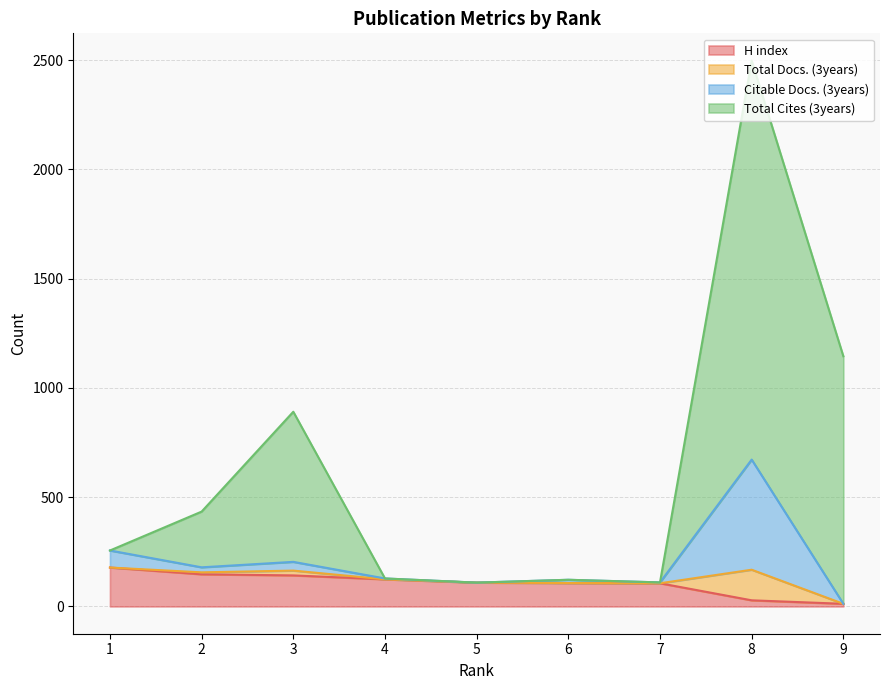

True or false: H index and Total Cites (3years) intersect in this chart.

False